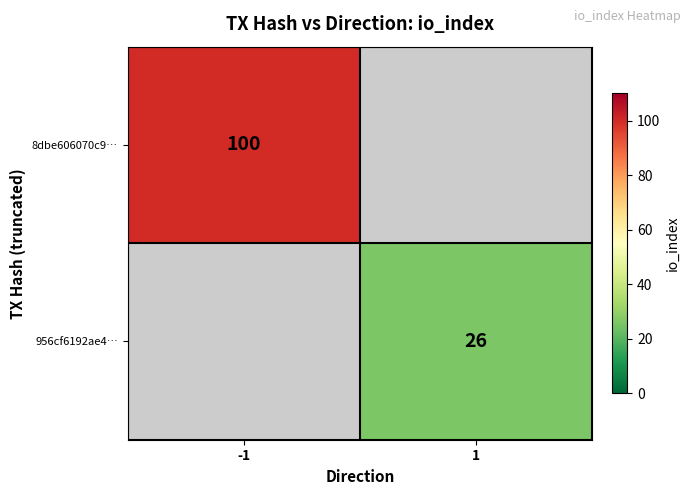

True or false: 8dbe606070c9… has a value of 166 at -1.

False